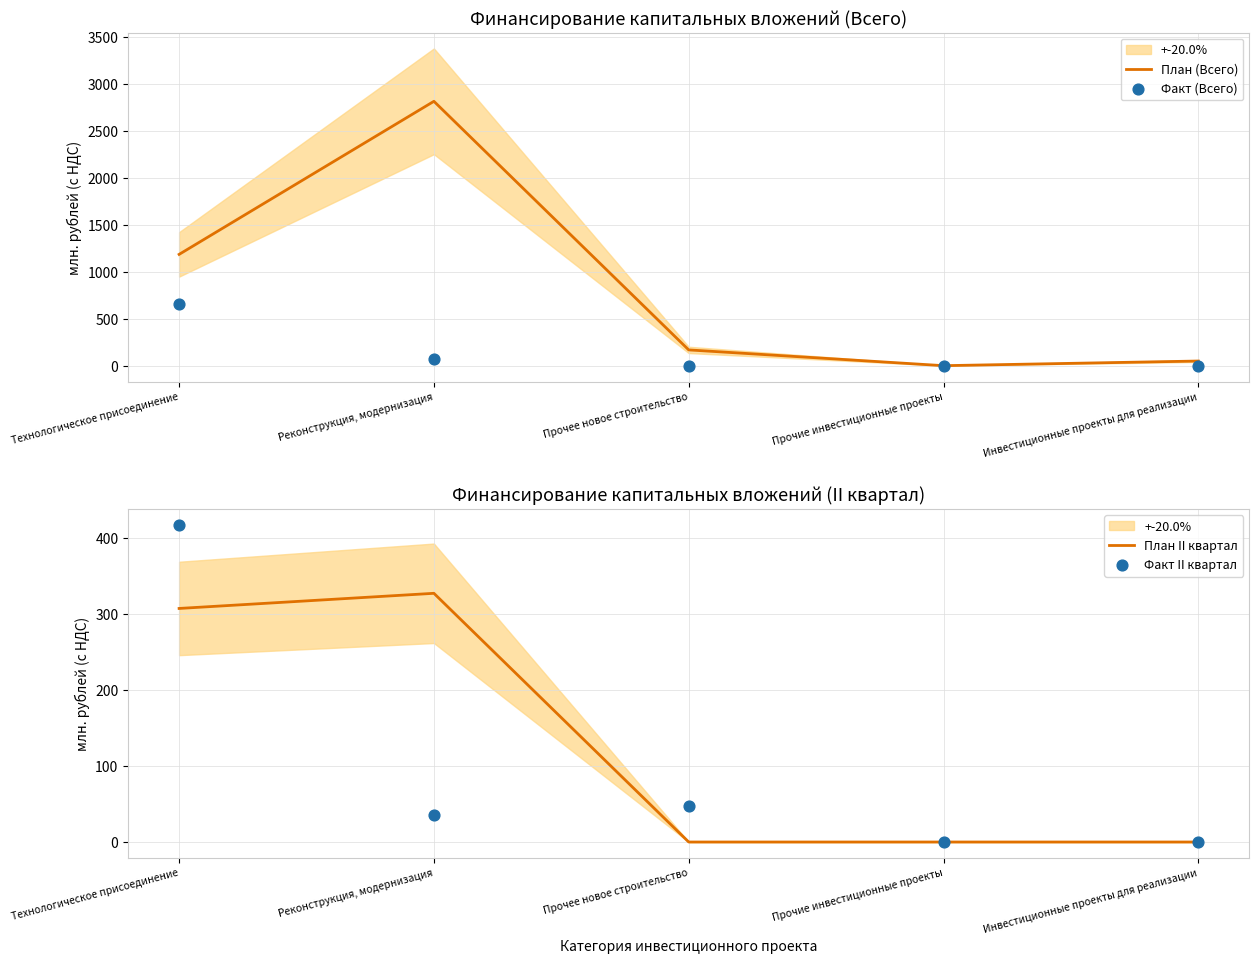

Is the value of План II квартал at Прочие инвестиционные проекты greater than the value of Факт (Всего) at Прочие инвестиционные проекты?

No